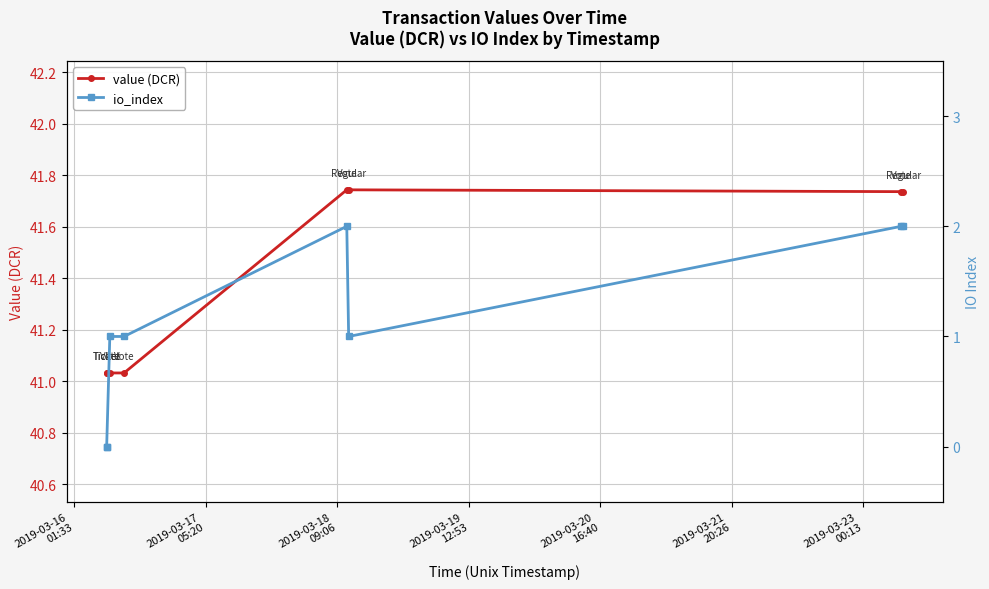

Between 2019-03-16
01:33 and 2019-03-20
16:40, which series saw the biggest shift?

io_index